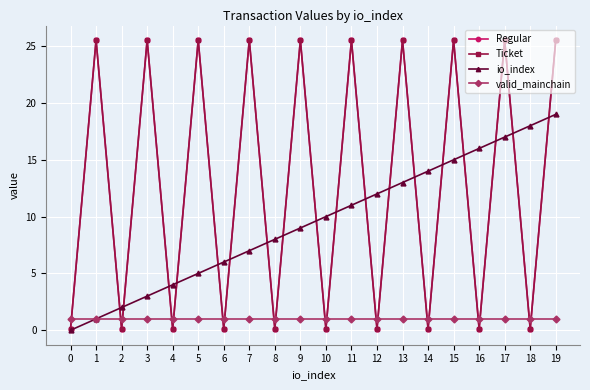

Is this an area chart (filled region under the line)?

No